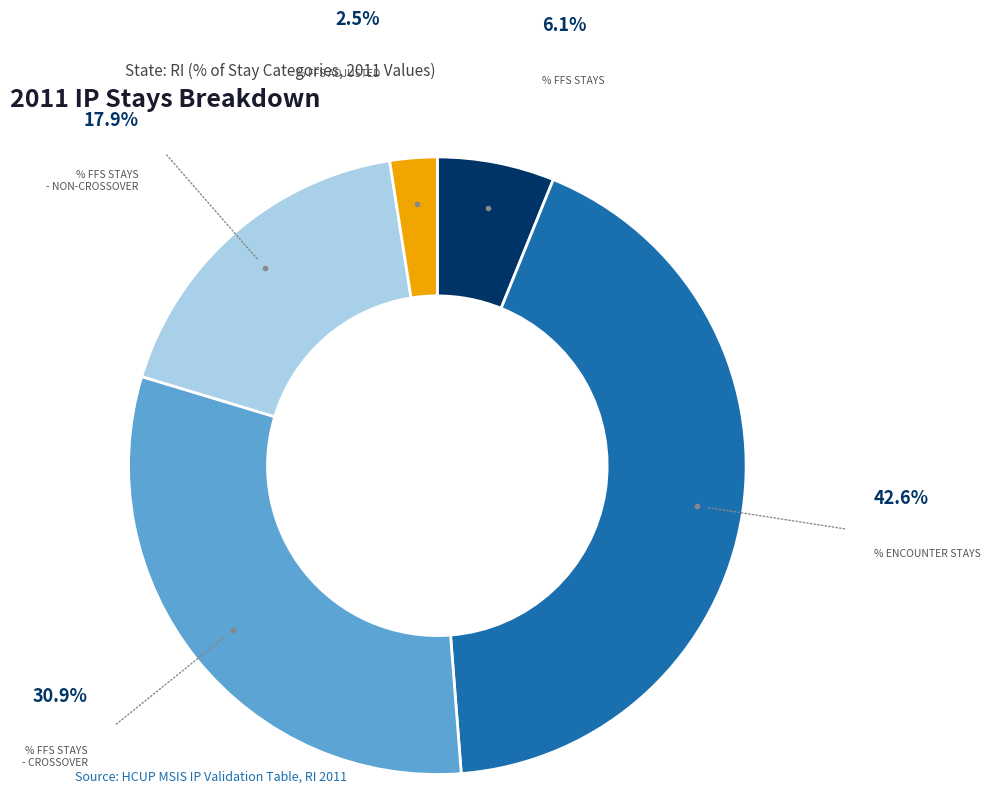

Does any single category account for the majority?

No